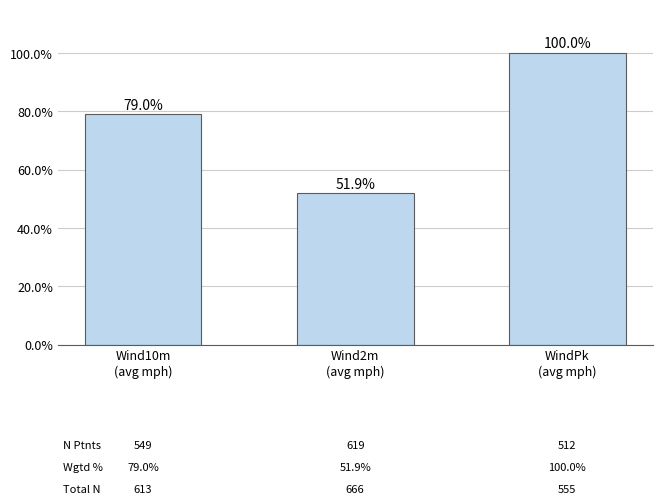

What is the difference between the second highest and minimum values?

0.3